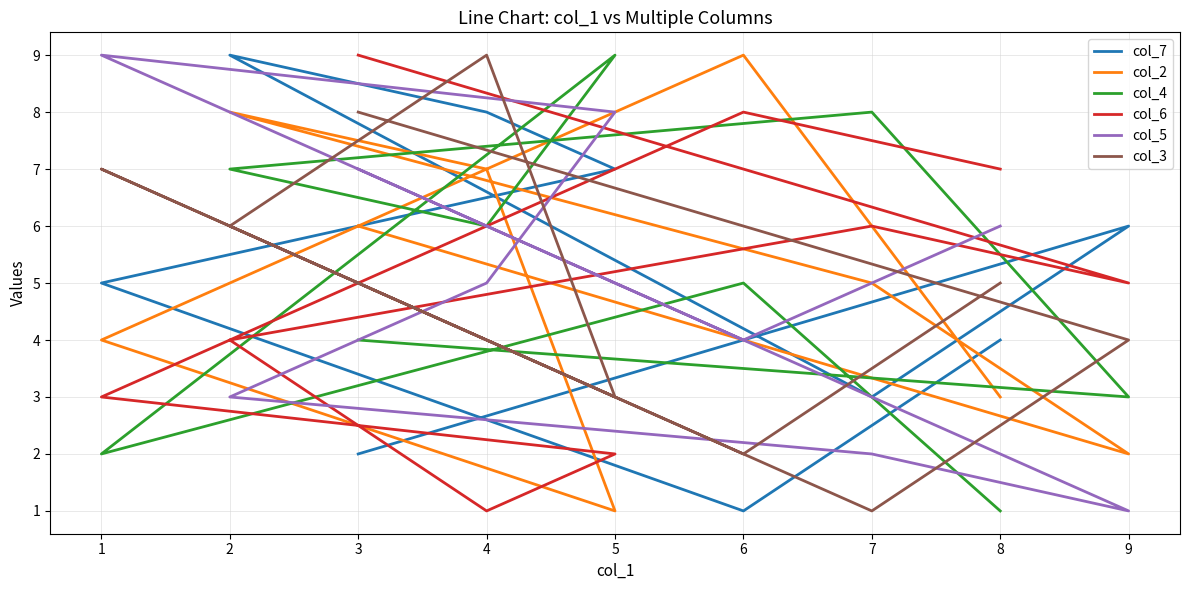

Reading left to right, extract all data points from this chart.

col_7: 4	1	5	7	8	9	3	6	2
col_2: 3	9	4	1	7	8	5	2	6
col_4: 1	5	2	9	6	7	8	3	4
col_6: 7	8	3	2	1	4	6	5	9
col_5: 6	4	9	8	5	3	2	1	7
col_3: 5	2	7	3	9	6	1	4	8